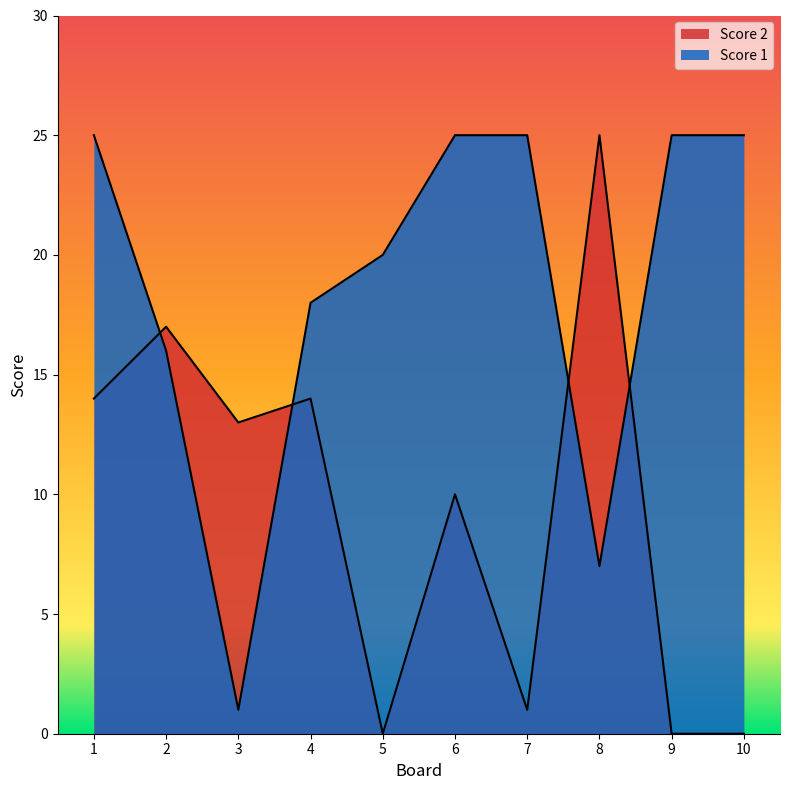

What is the sum of the Score 1 values at 6 and 1?

50